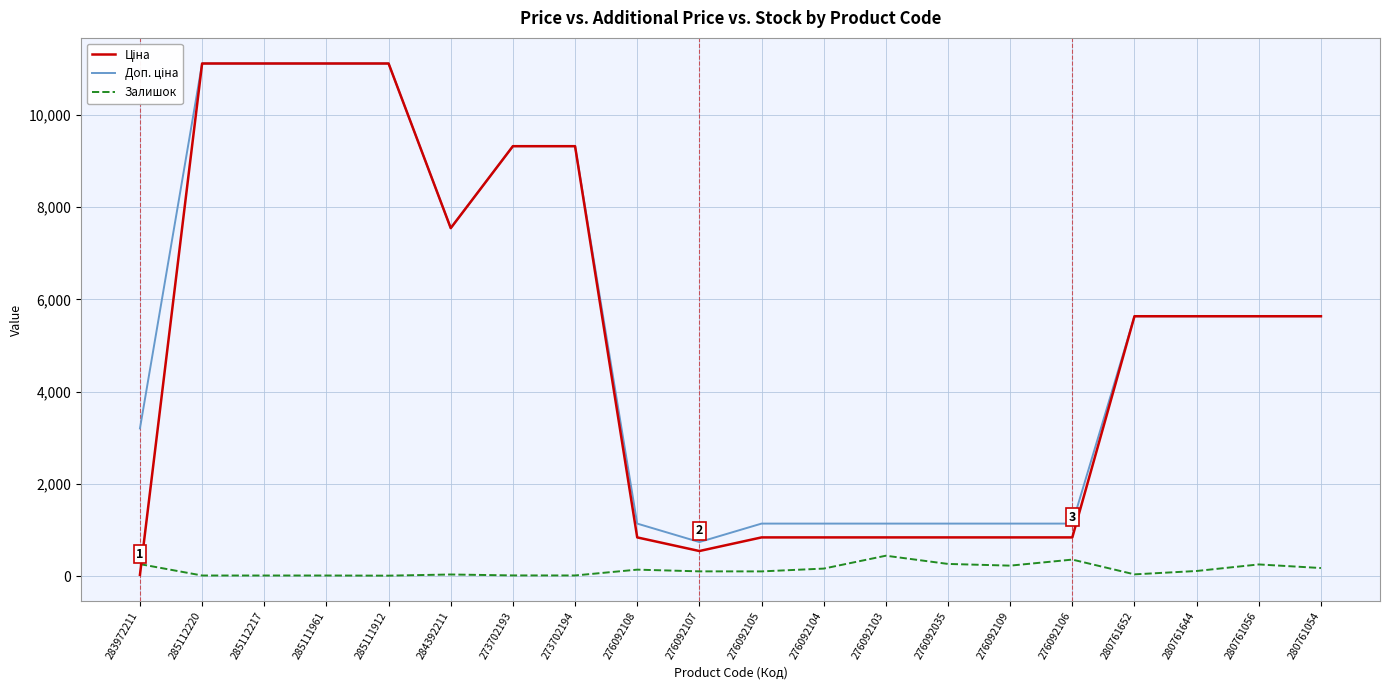

What is the sum of the Ціна values at 285111912 and 280761652?

16749.6